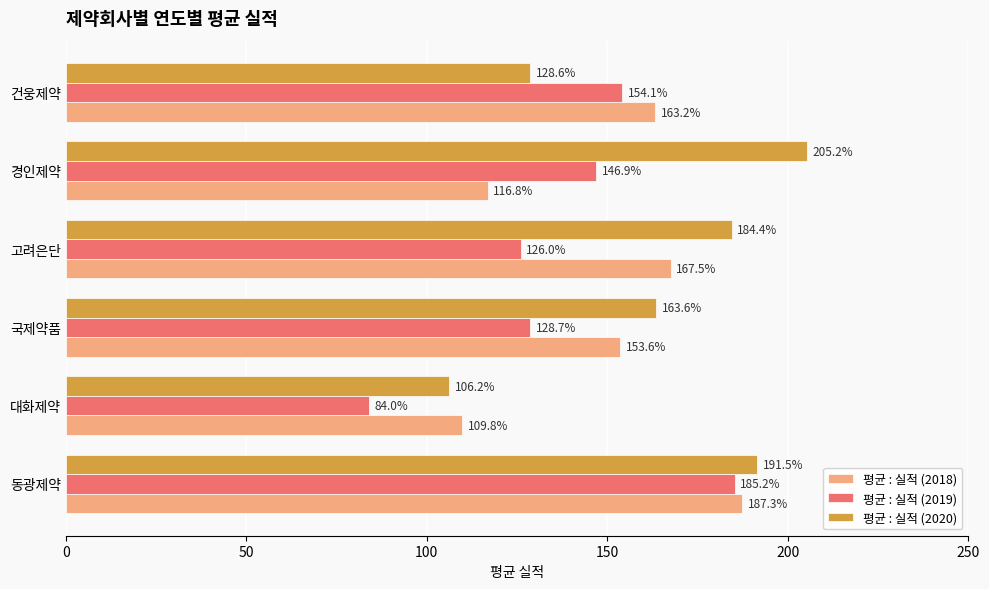

Rank the categories by 평균 : 실적 (2019) value from lowest to highest.

대화제약, 고려은단, 국제약품, 경인제약, 건웅제약, 동광제약